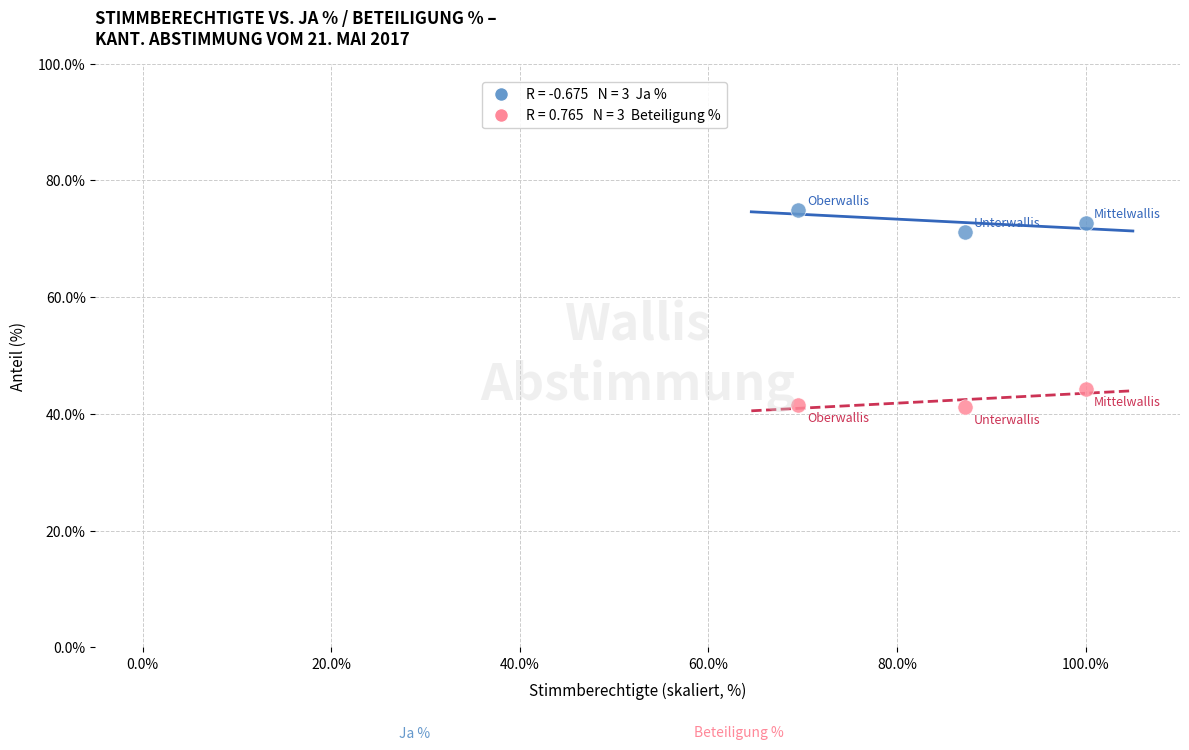

Across all data points, what is the range of X values (max minus min)?

30.5